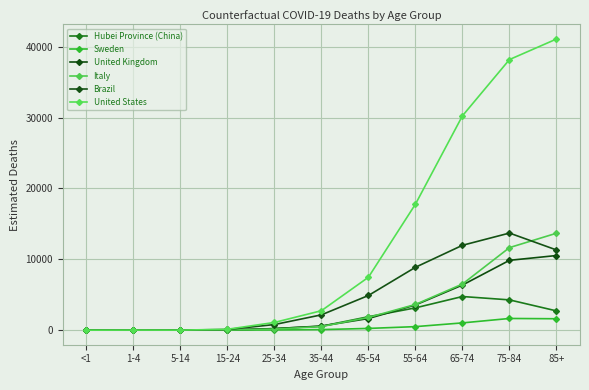

The value of United Kingdom at 1-4 is 2.4. True or false?

True